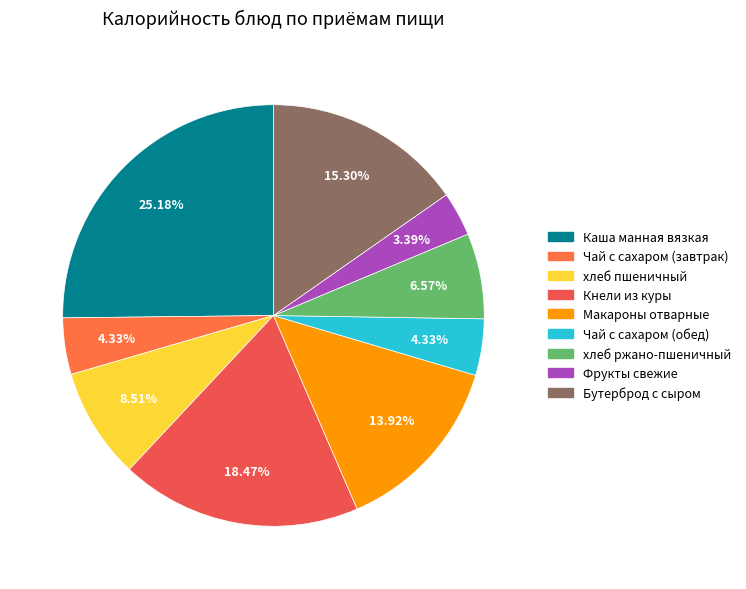

Is Чай с сахаром (завтрак) the majority of the pie?

No